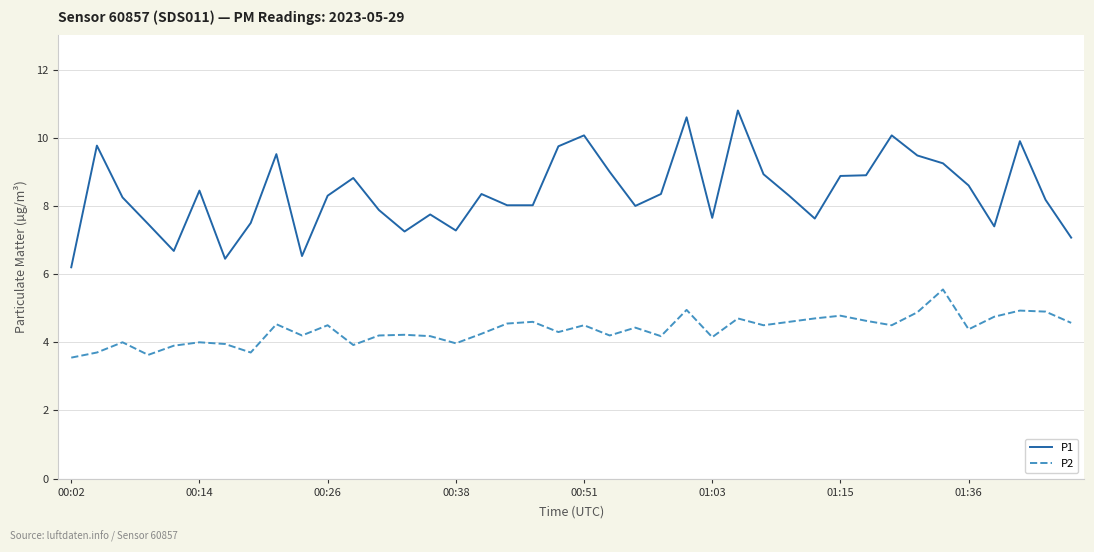

How many series are shown in this chart?

2